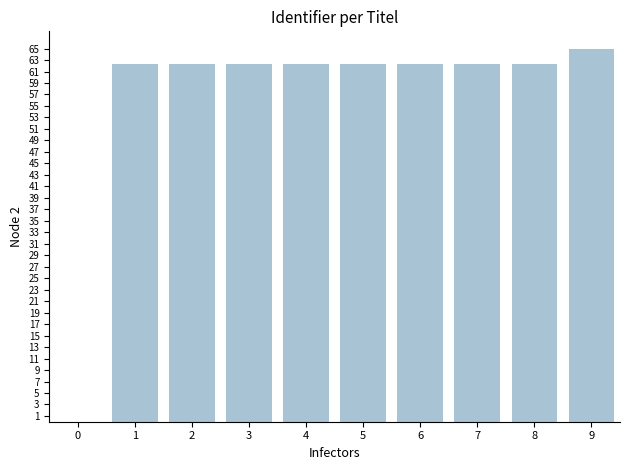

How many categories are shown in the chart?

10